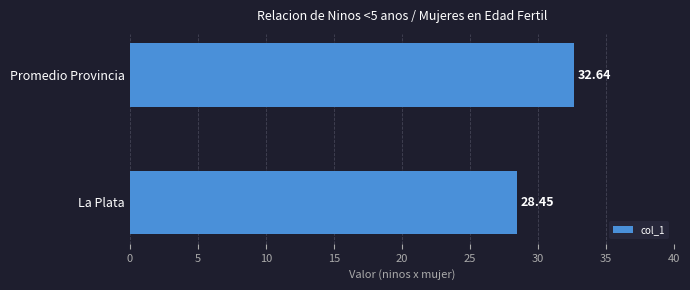

Which label corresponds to the largest value in the chart?

Promedio Provincia